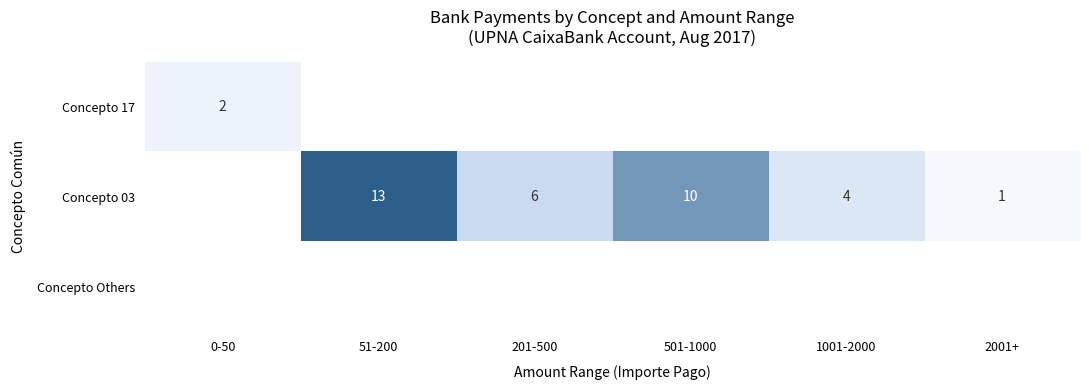

How many data points does each series have?

6